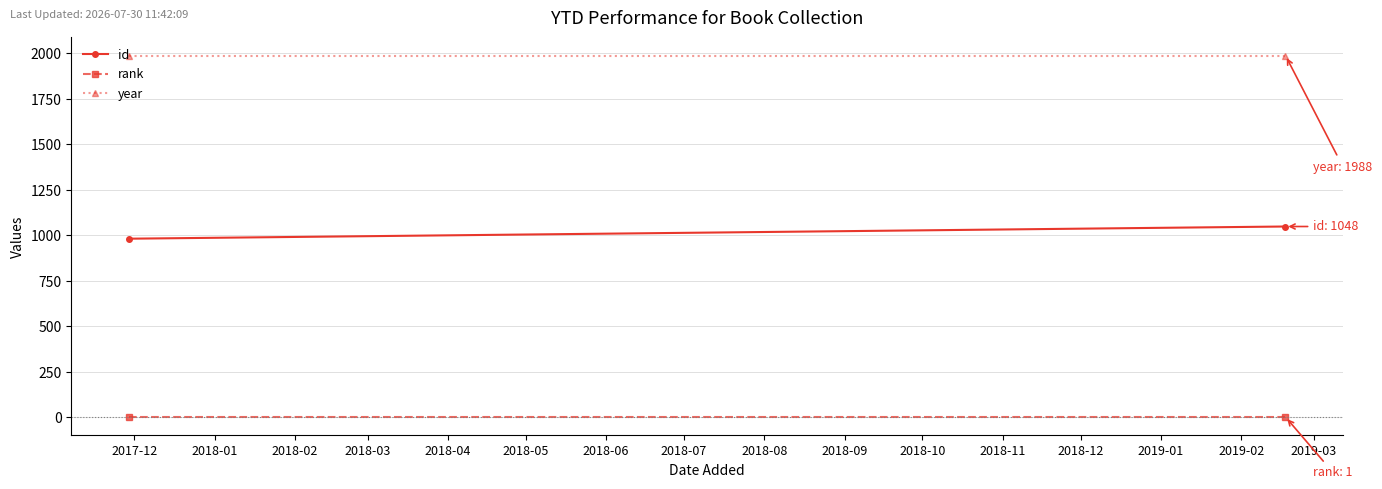

Rank the series by their average value, from lowest to highest.

rank, id, year